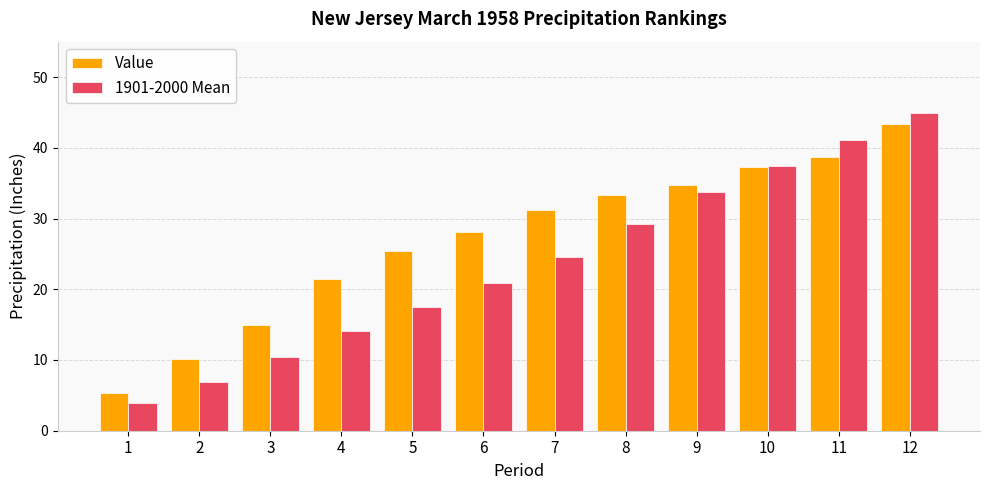

List the series in order of their peak value, lowest first.

Value, 1901-2000 Mean